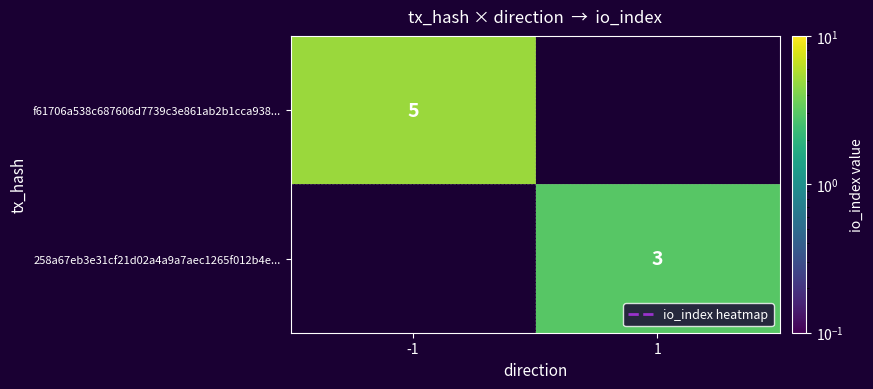

Is the value of f61706a538c687606d7739c3e861ab2b1cca938... at -1 greater than the value of 258a67eb3e31cf21d02a4a9a7aec1265f012b4e... at 1?

Yes